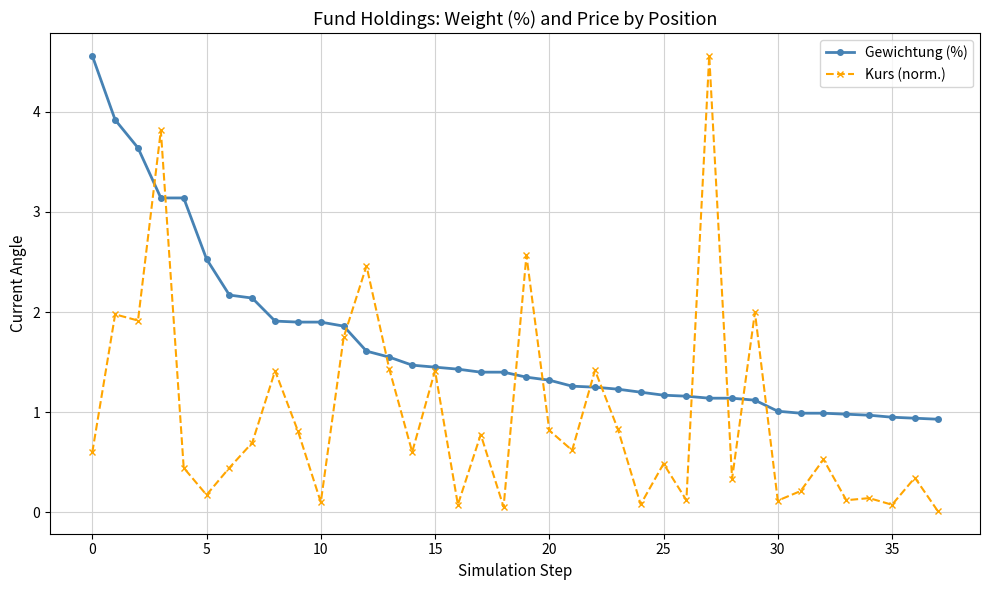

Which series has the largest total across all categories?

Gewichtung (%)